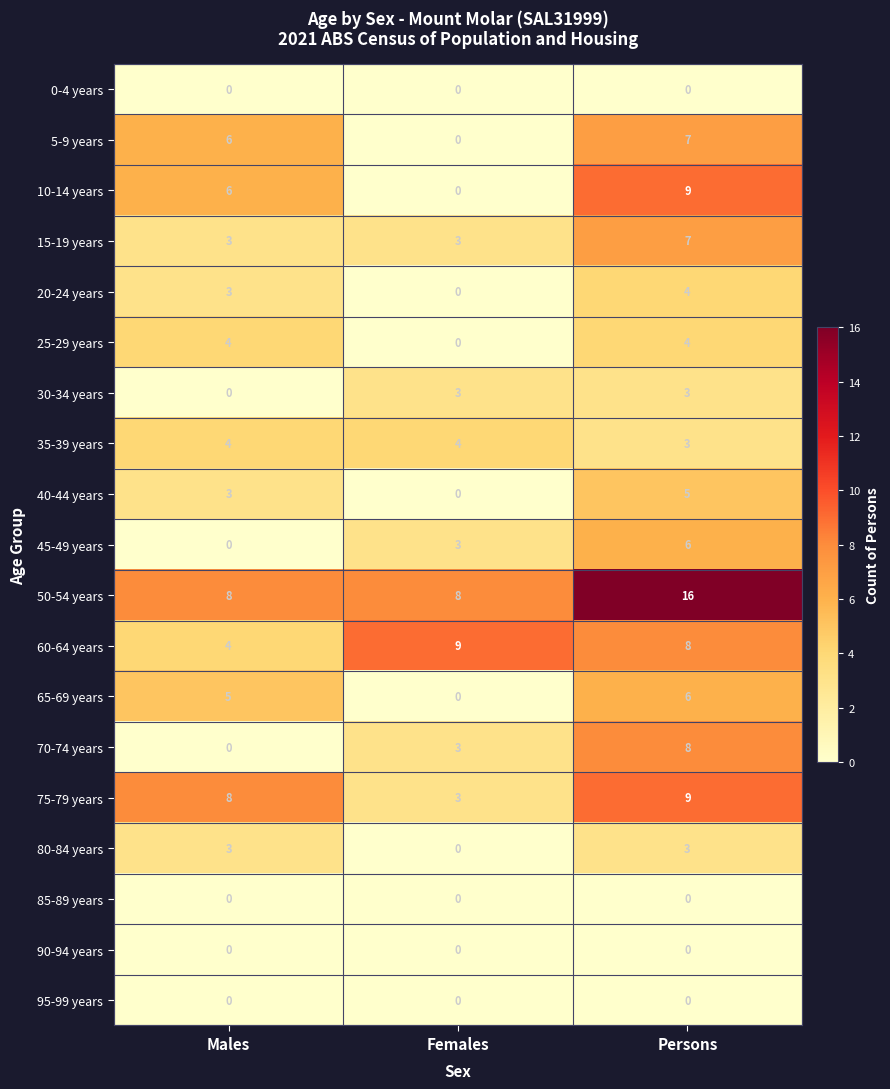

Count the number of categories in the chart.

3